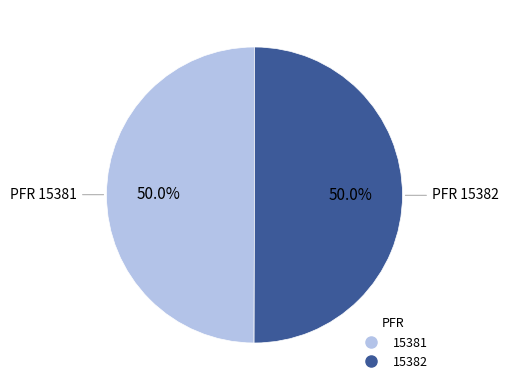

Approximately how many times larger is the value at 15382 compared to 15381?

1.0